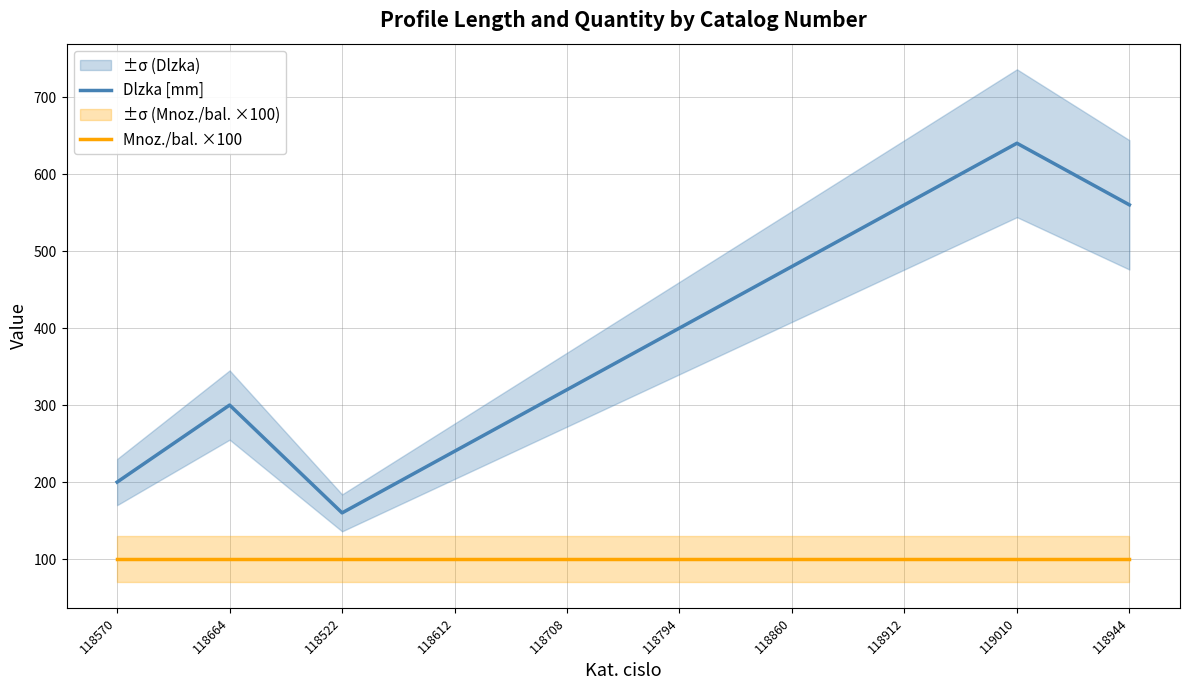

What is the total value across all series at 118570?

300